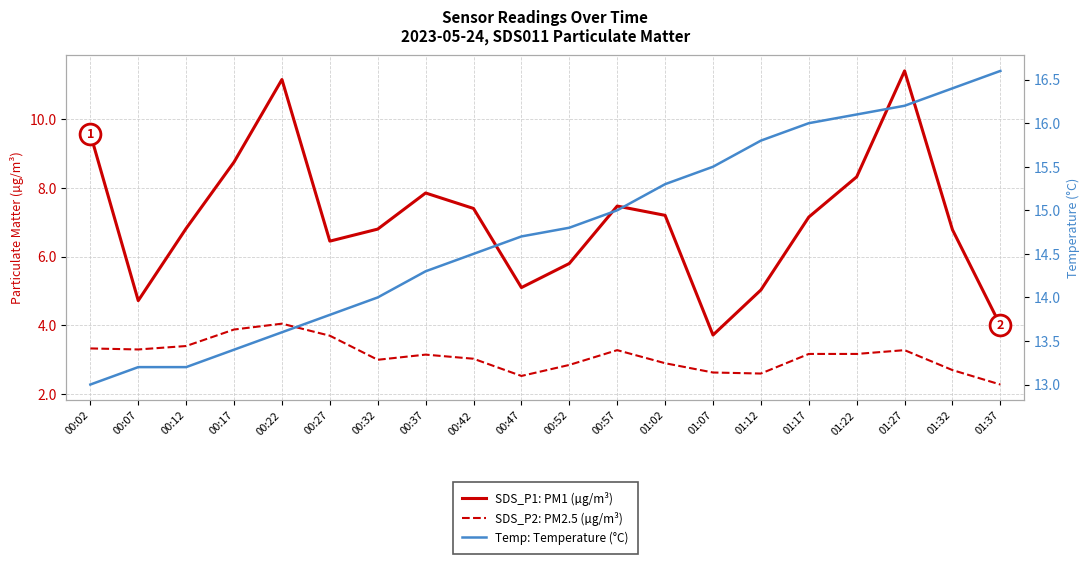

What is the sum of the Temp: Temperature (°C) values at 00:47 and 00:07?

27.9